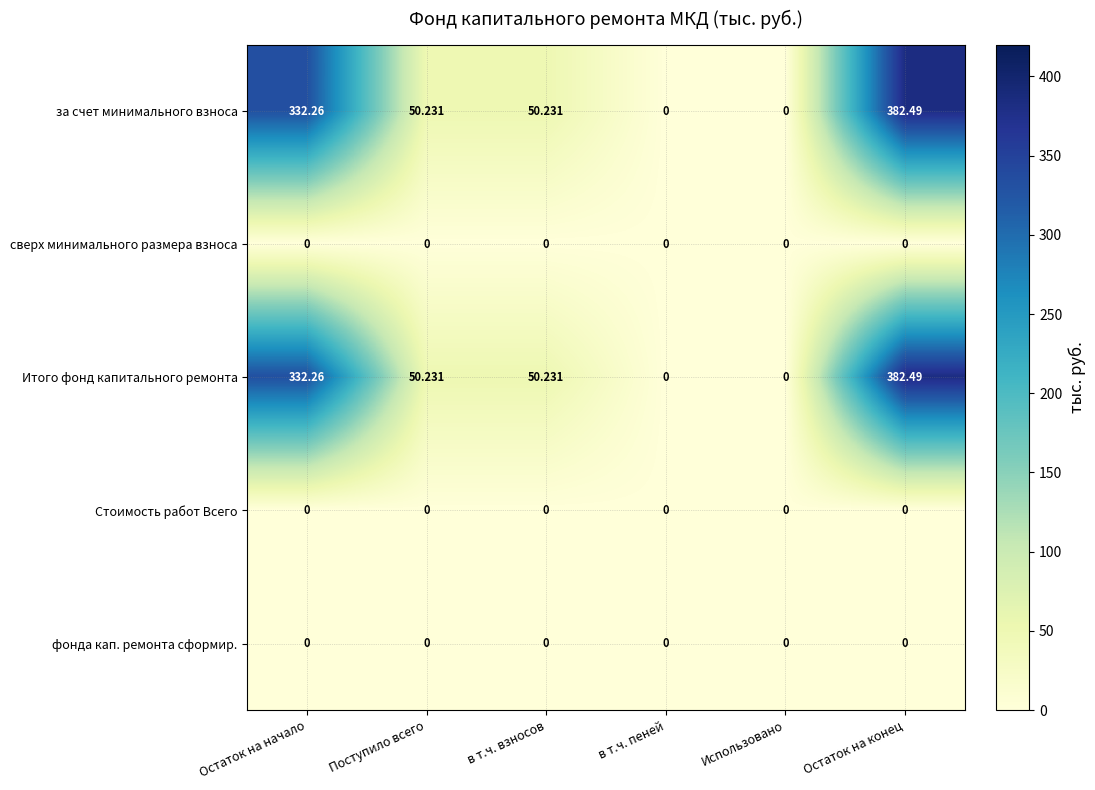

Where does the за счет минимального взноса series first go above 50?

Остаток на начало